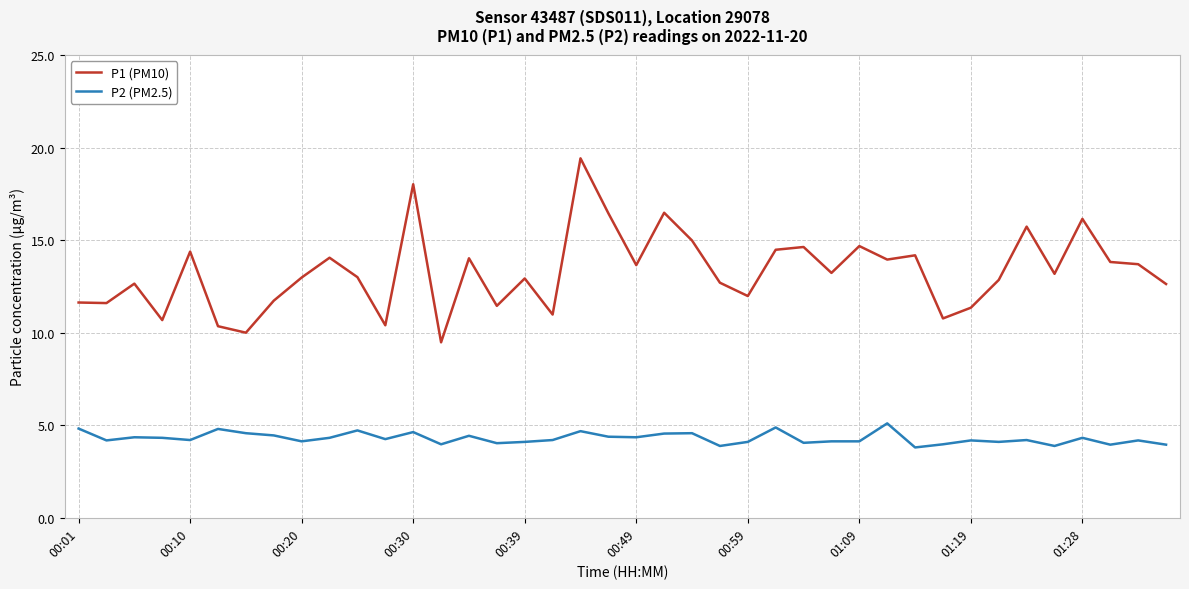

What is the difference between the maximum and second lowest values in the P2 (PM2.5) series?

1.2